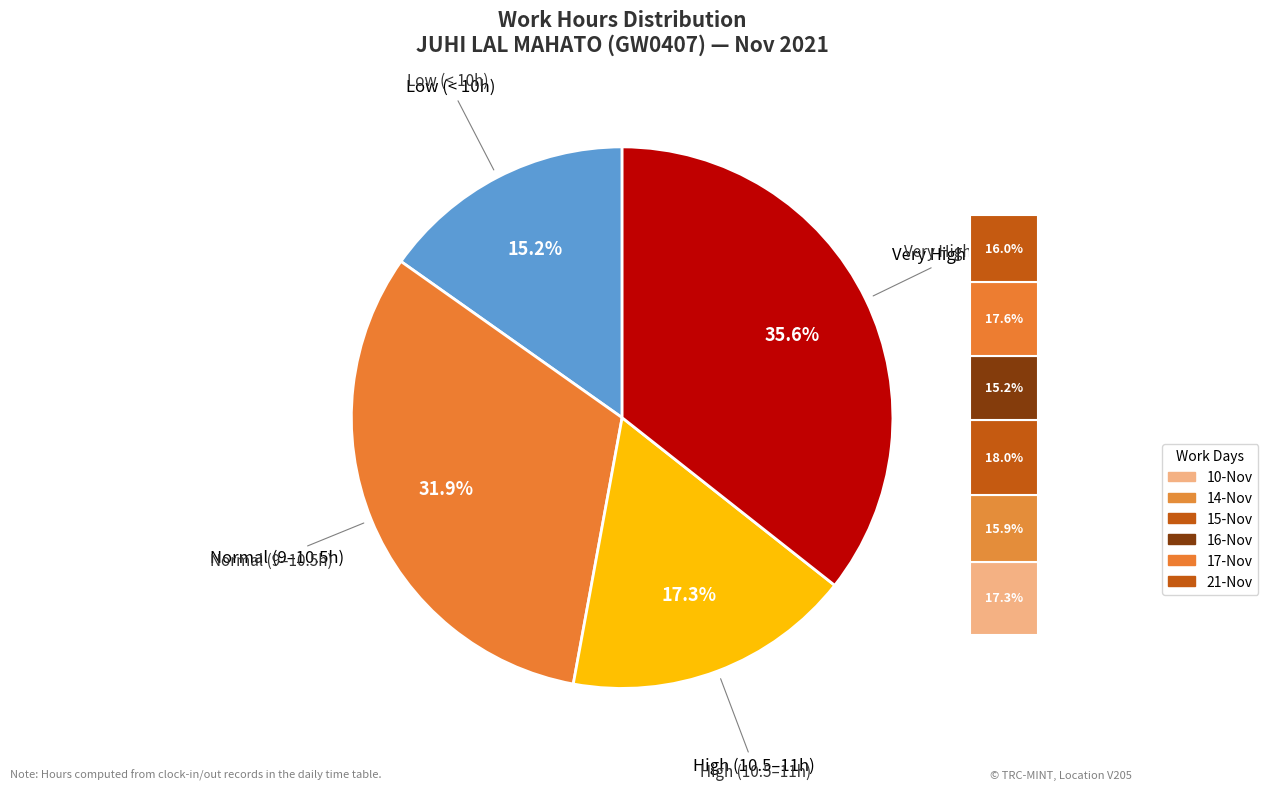

What percentage is the 21-Nov (Sun) slice, to the nearest percent?

16%